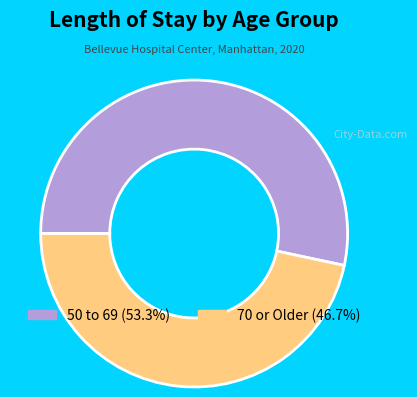

How many slices are in this pie chart?

2